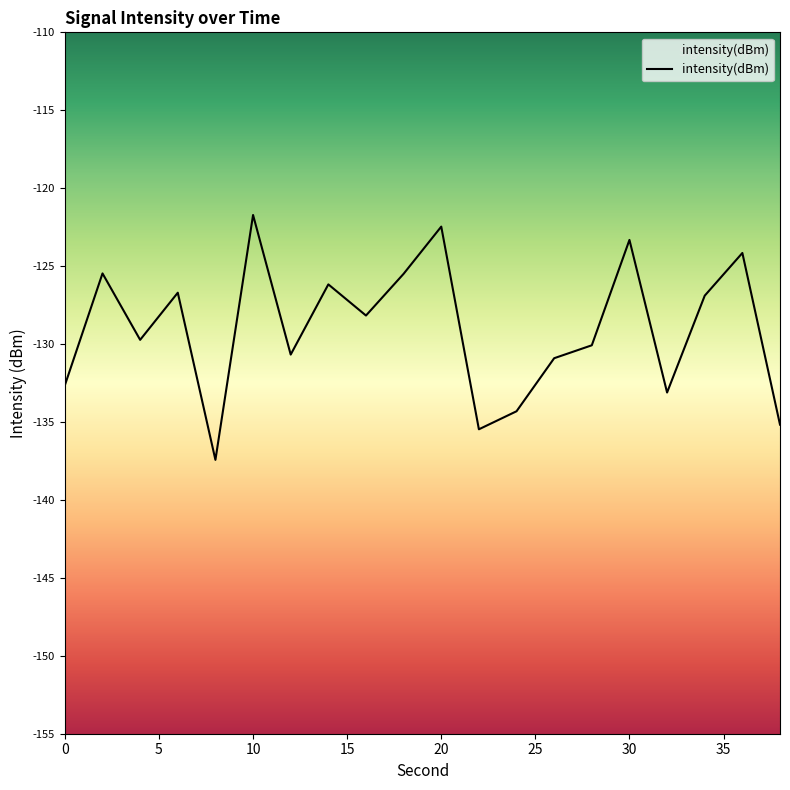

How many data points are above -128?

9